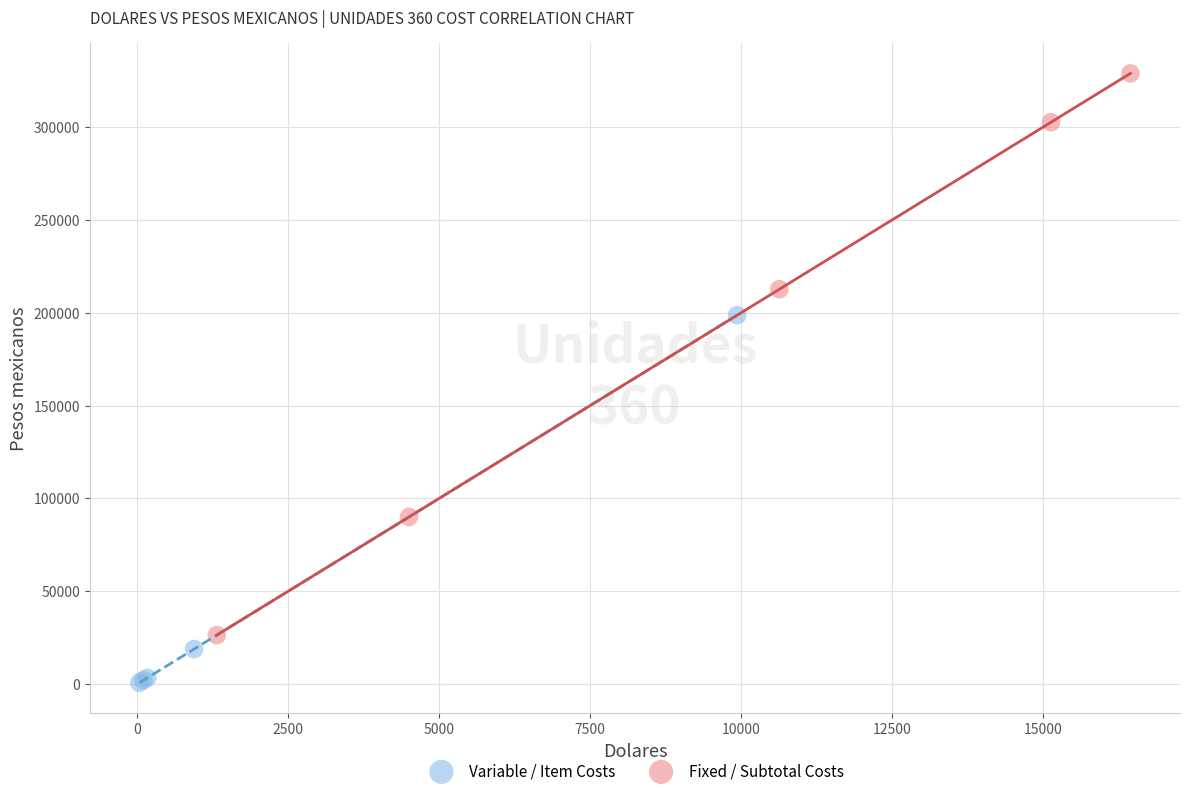

Which series contains the lowest Y value?

Variable / Item Costs